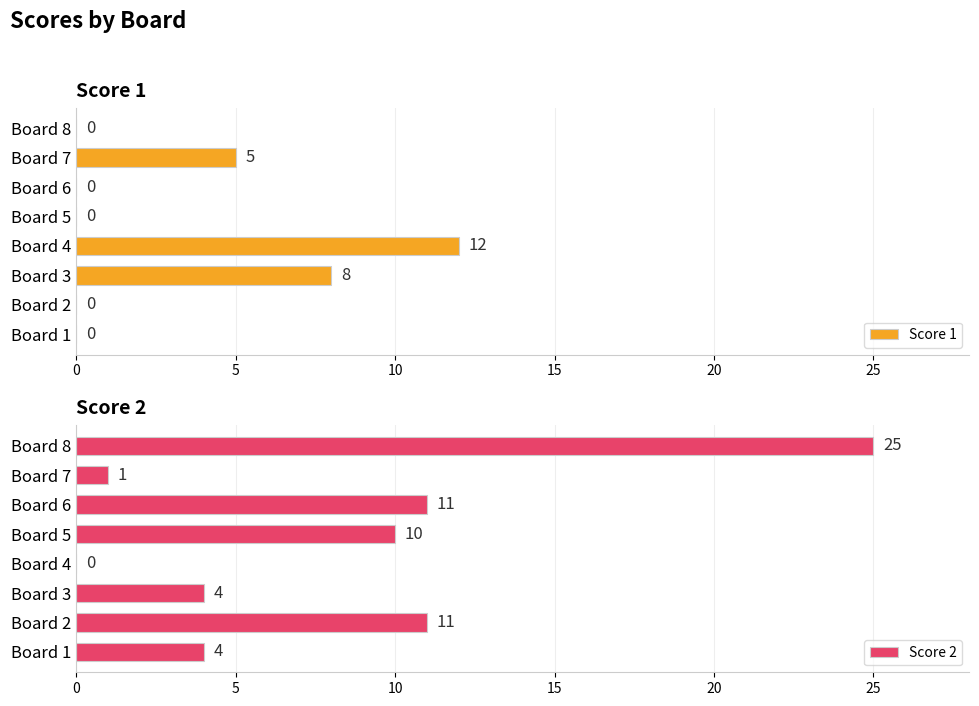

The value of Score 2 at Board 3 is 4. True or false?

True